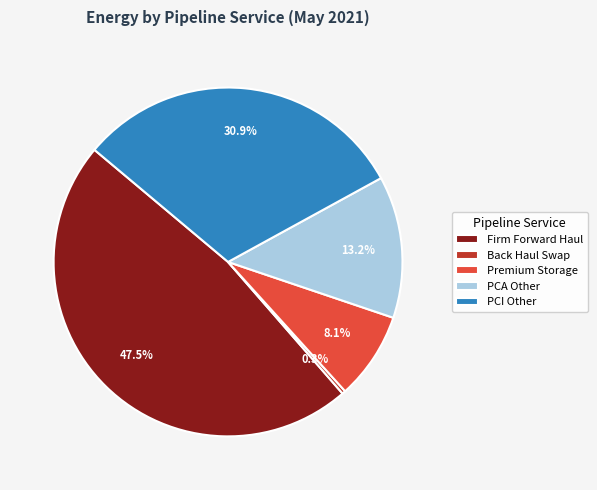

Combined, what portion of the pie is Firm Forward Haul and PCI Other?

78.4%